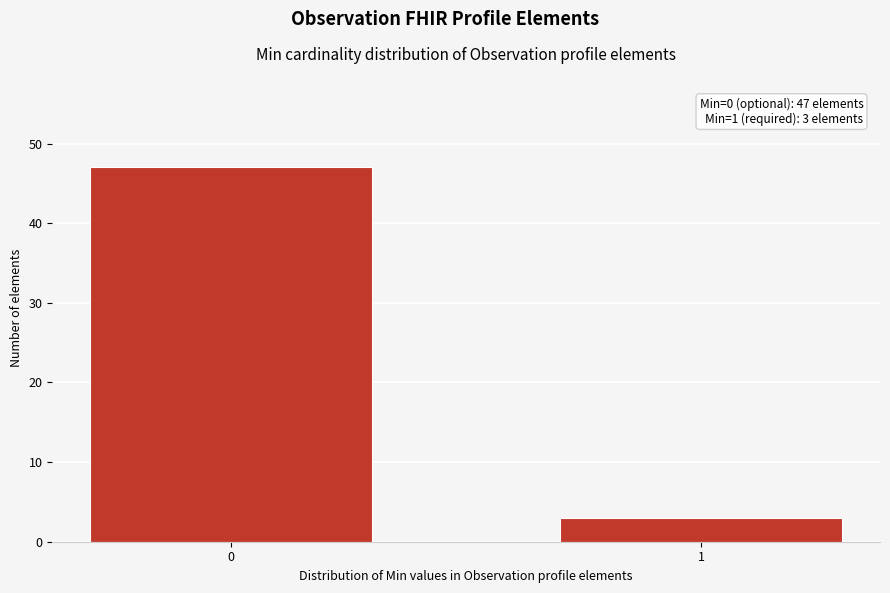

Reading left to right, extract all data points from this chart.

47	3